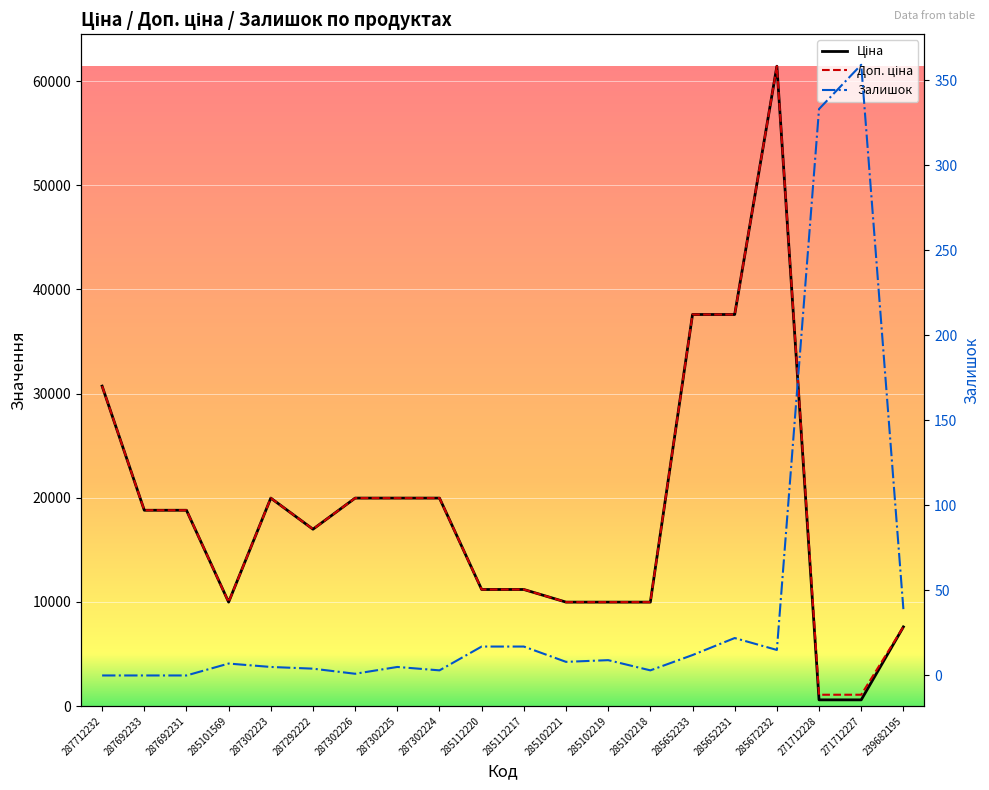

Where is Ціна nearest to the value 31012?

287712232